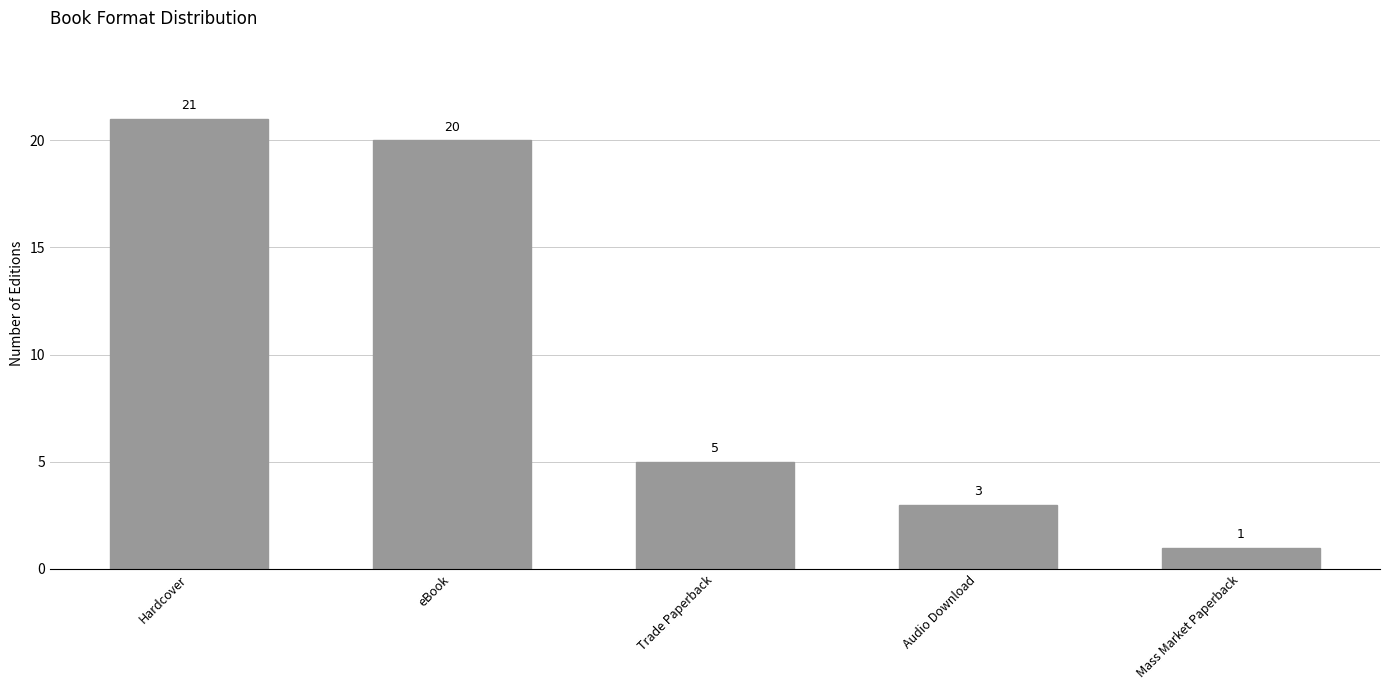

At which category does the chart reach its peak across all series?

Hardcover